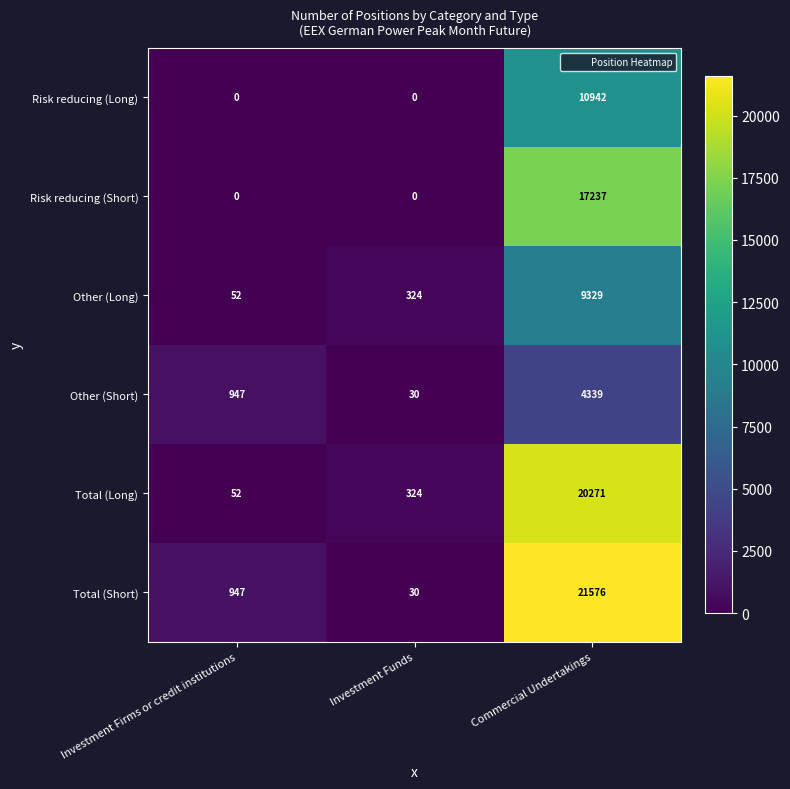

At which label is Total (Long) closest to 10161?

Investment Funds